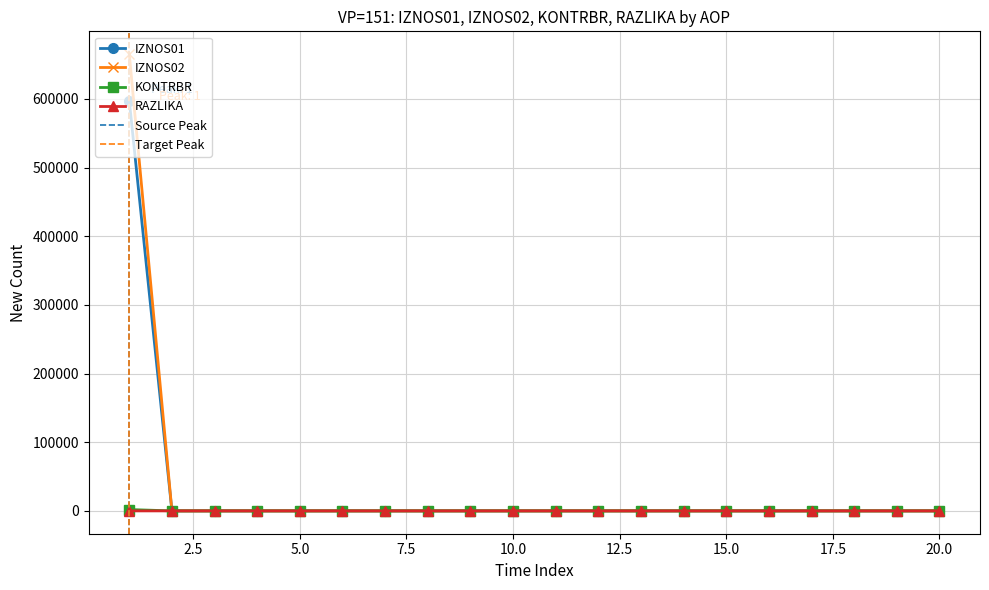

What are all the series names shown in the legend?

IZNOS01, IZNOS02, KONTRBR, RAZLIKA